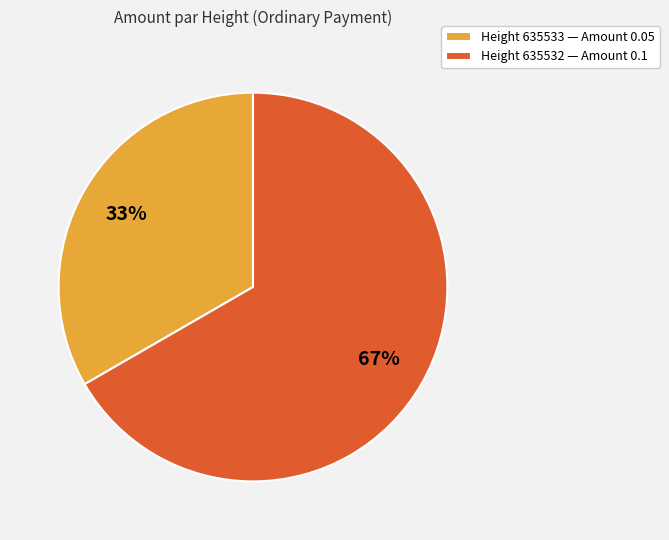

The Height 635532 — Amount 0.1 slice represents 74% of the pie. True or false?

False